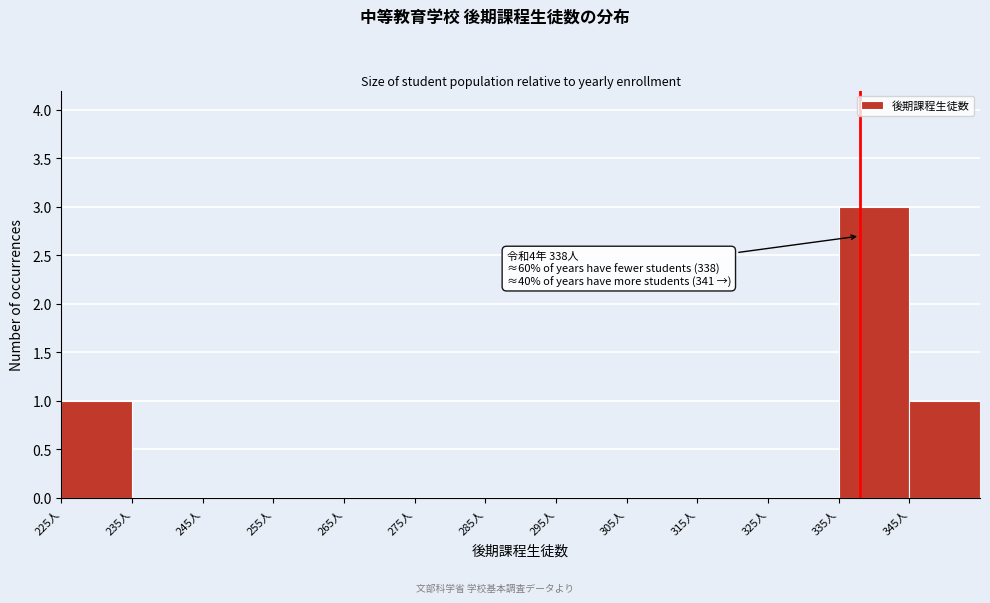

Over which range of the x-axis is the bar tallest?

335 to 345